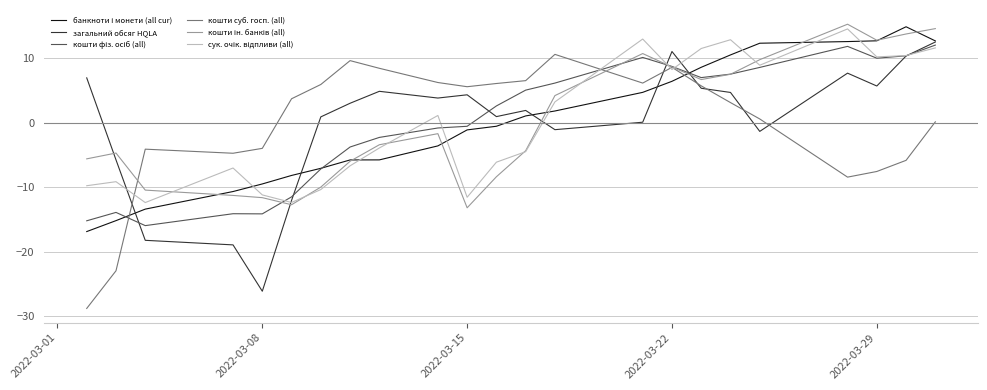

What is the minimum value for кошти суб. госп. (all)?

-28.8